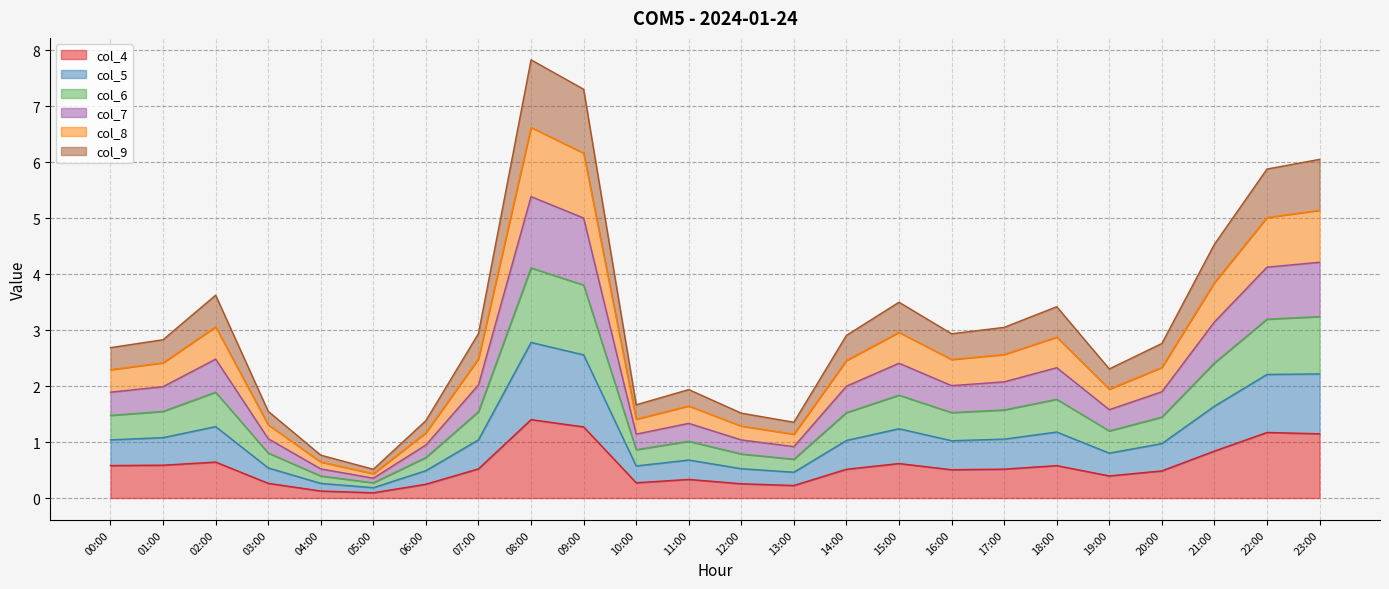

At which label is col_4 closest to 0?

05:00